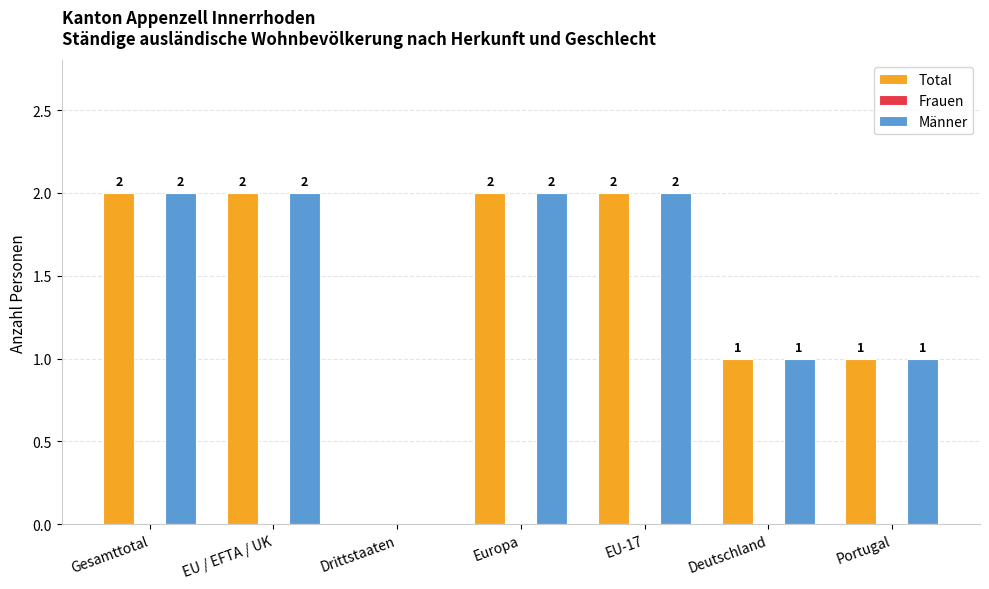

Is the value of Total at Gesamttotal greater than the value of Männer at Drittstaaten?

Yes